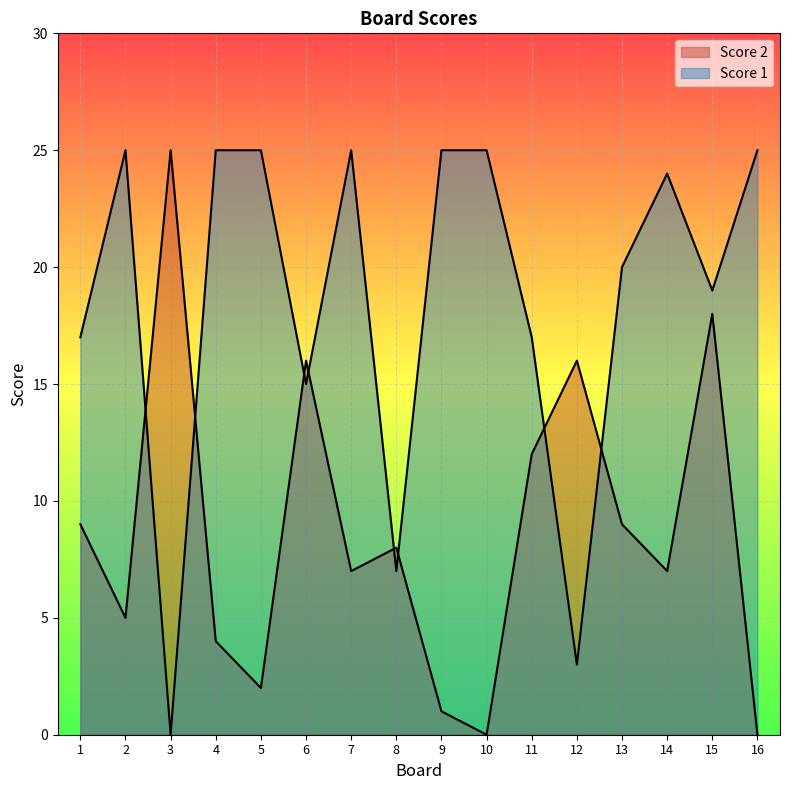

Which series has the largest range (max minus min)?

Score 2